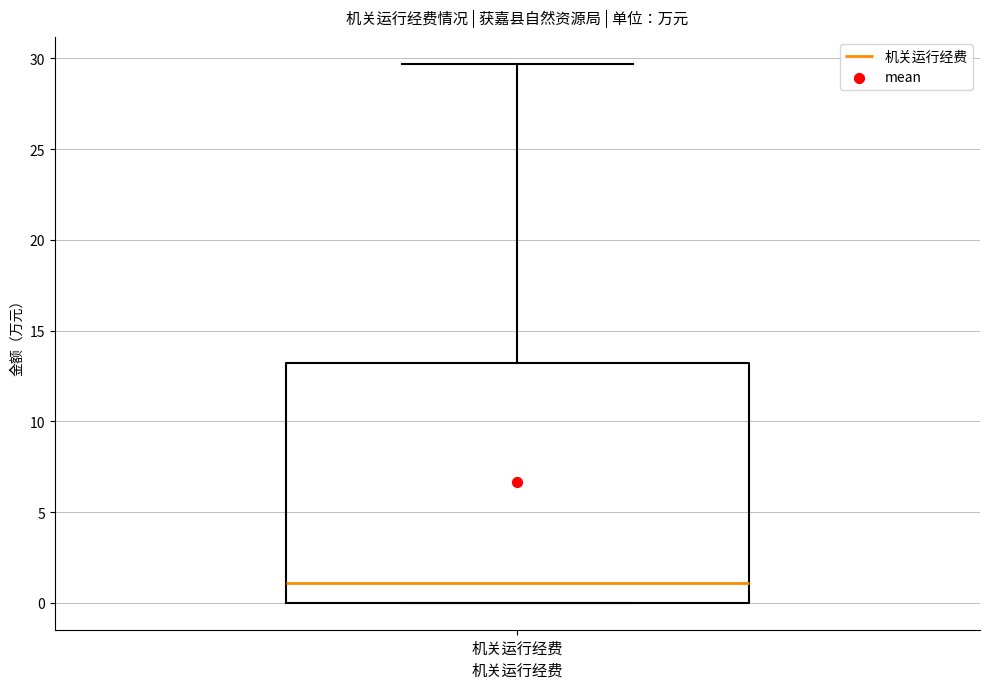

Read this box plot against the y-axis: the position of the median line, the range covered by the box, and the ends of both whiskers. The values are not printed on the chart, so give them approximately, as read against the axis.

median 1.0, box 0.0 to 13.0, whiskers 0.0 to 29.5